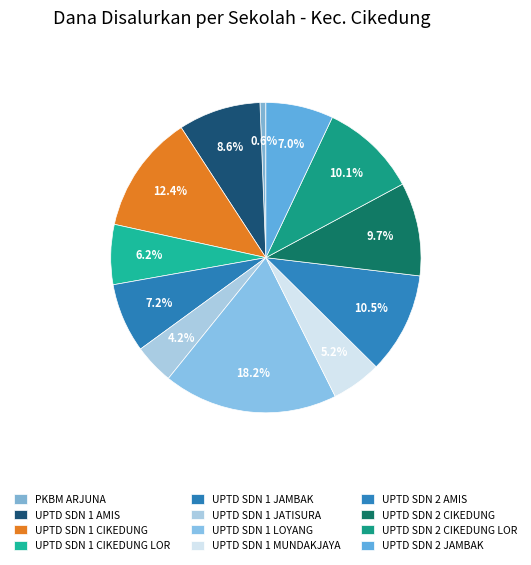

To the nearest percent, what is the average slice percentage?

8%